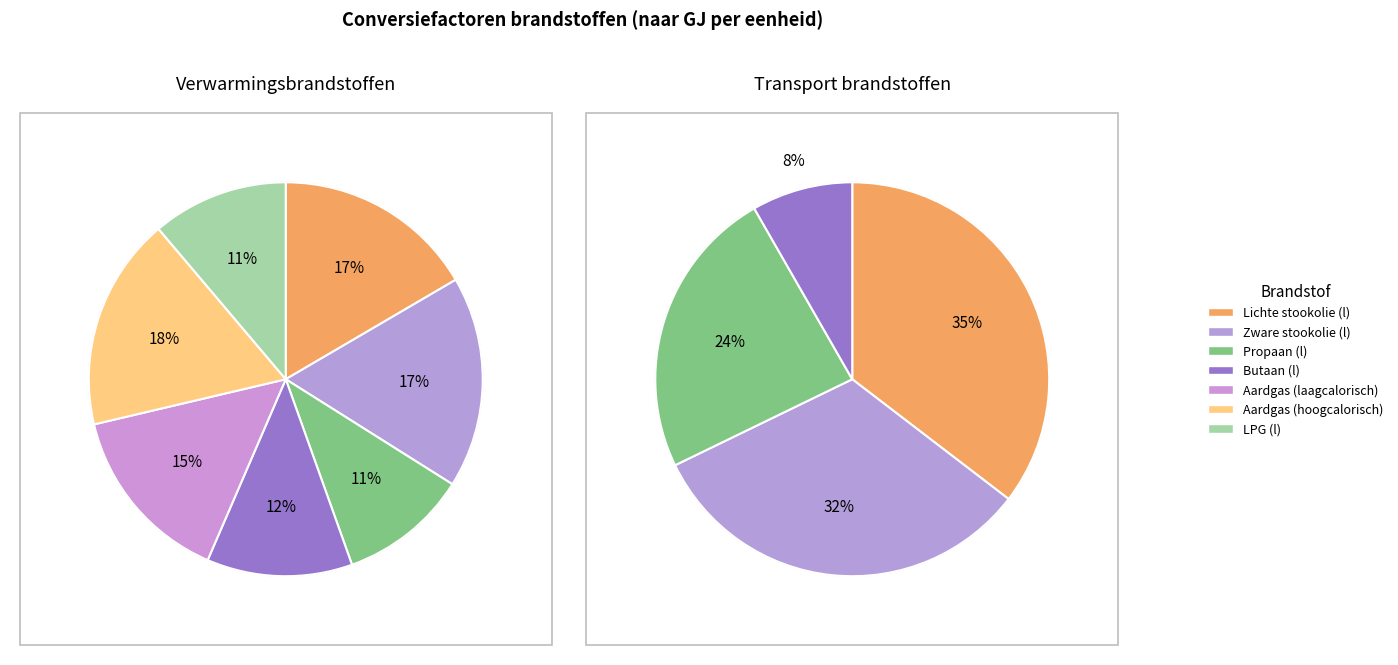

What is the total percentage of Propaan (l) and Butaan (l)?

22.5%